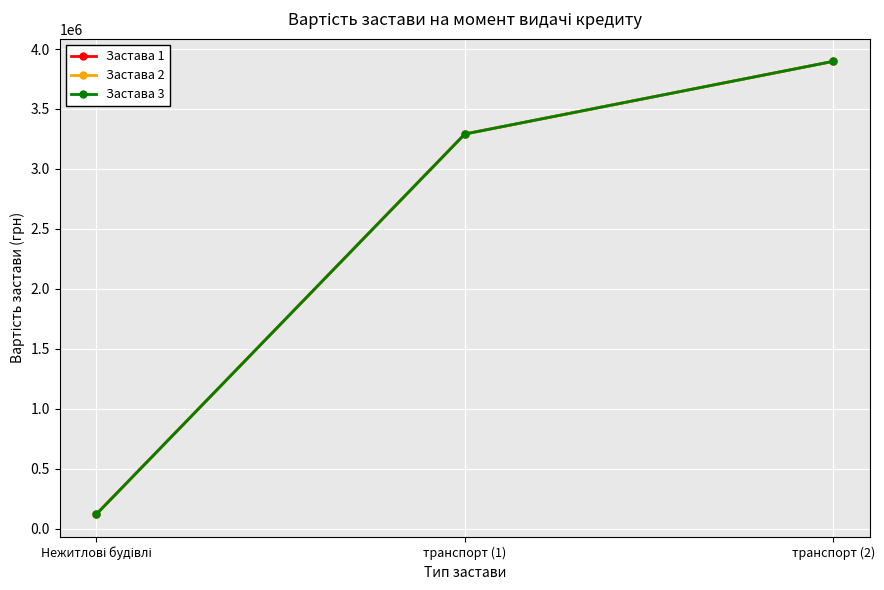

How many lines are shown in the chart?

3